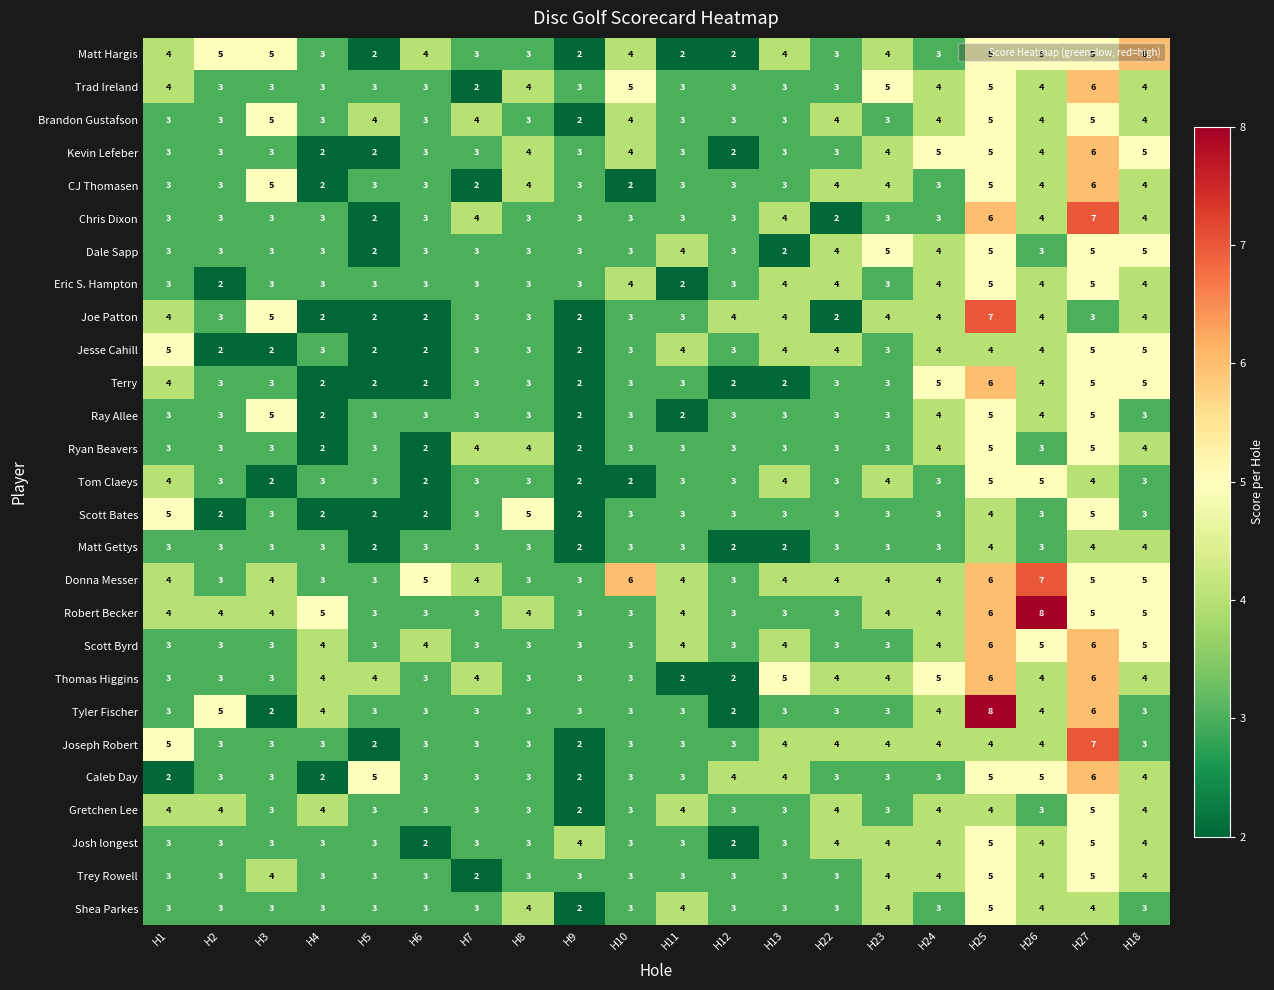

The value of Brandon Gustafson at H9 is 1. True or false?

False